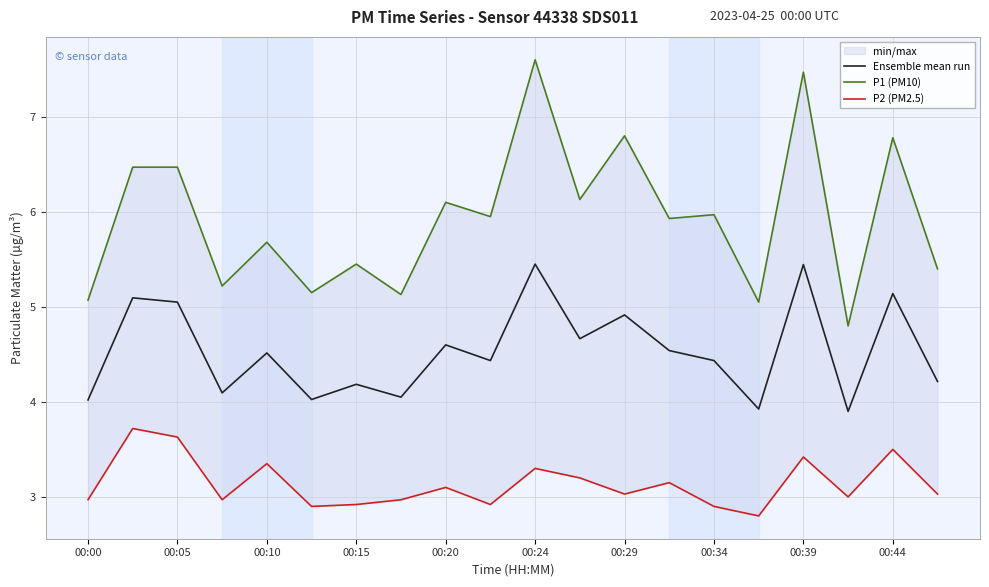

The Ensemble mean run series shows 4.2 at 00:15. True or false?

True